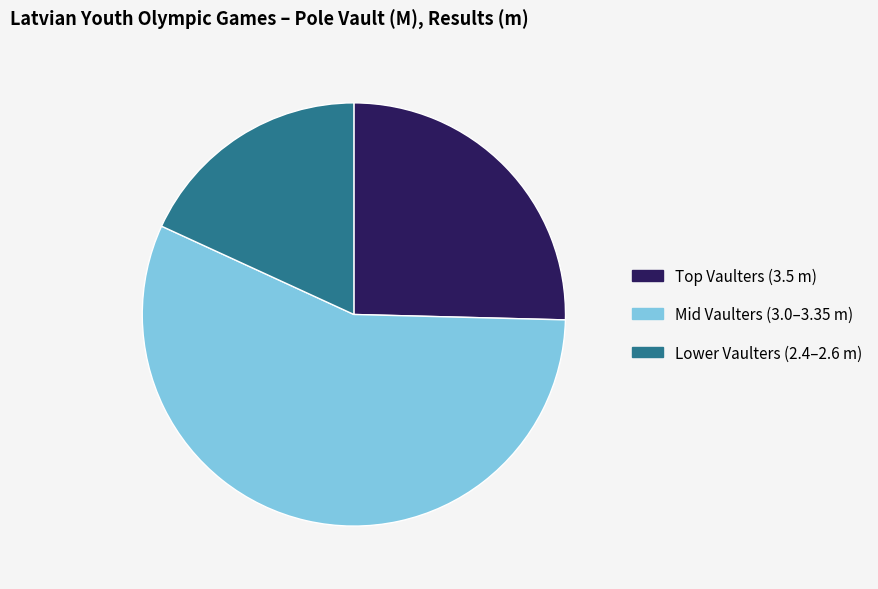

Rank the categories by value from lowest to highest.

Lower Vaulters (2.4–2.6 m), Top Vaulters (3.5 m), Mid Vaulters (3.0–3.35 m)